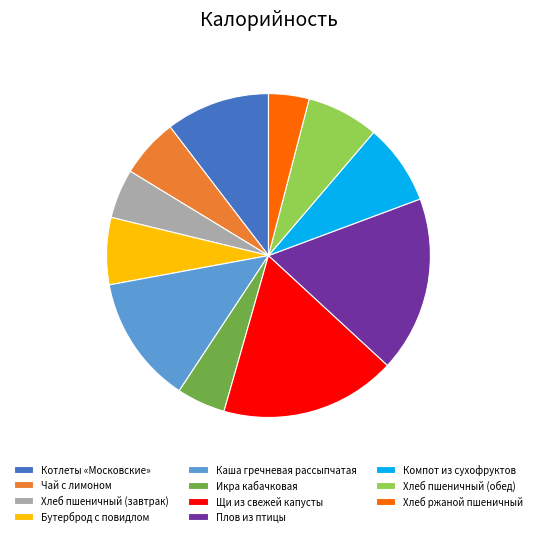

Does Хлеб пшеничный (завтрак) account for over 50% of the chart?

No